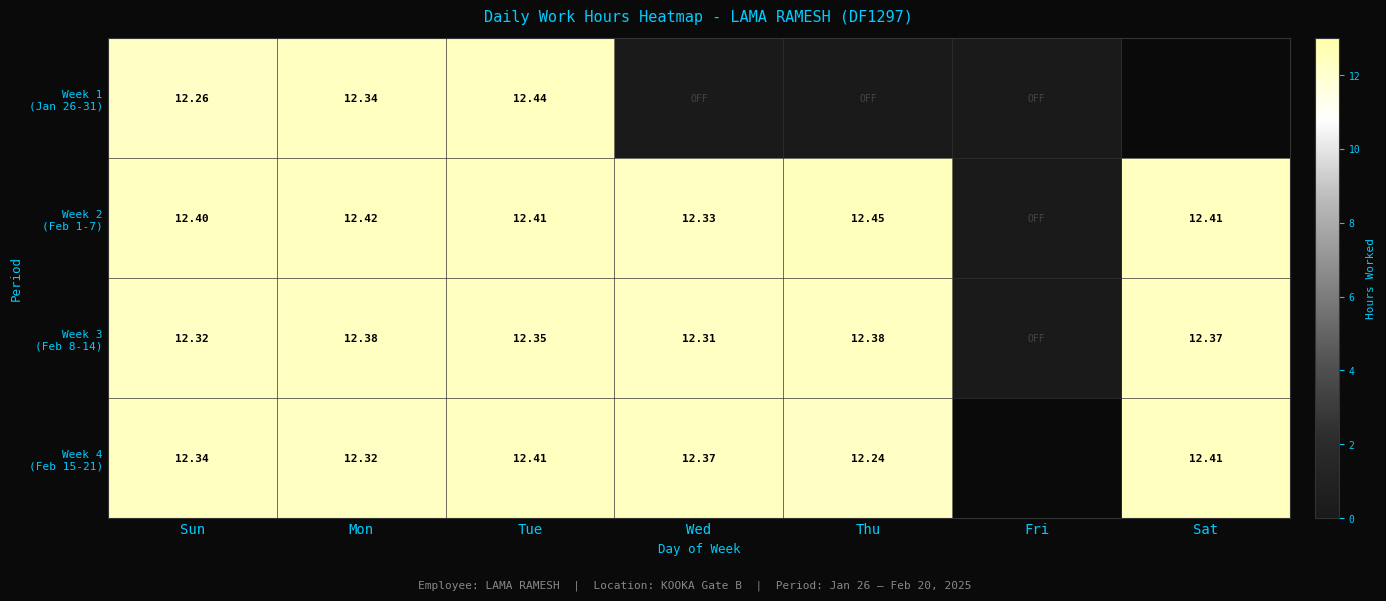

At which label does Week 3 (Feb 8-14) reach its minimum?

Fri